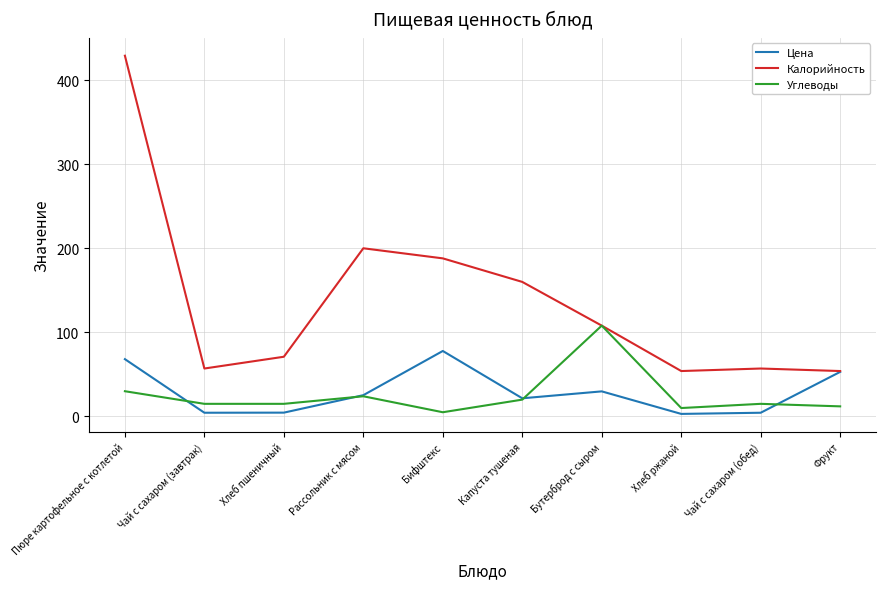

At which label is Калорийность closest to 241?

Рассольник с мясом